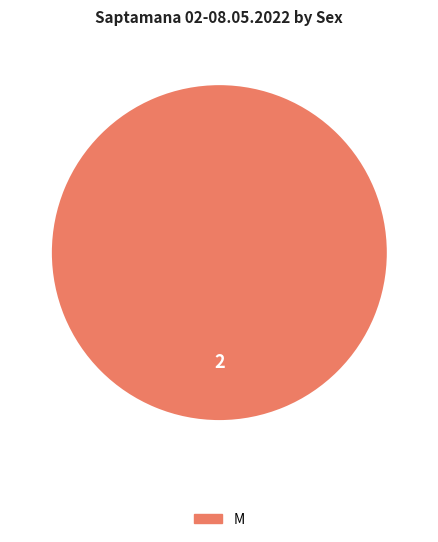

Rank the categories by value from highest to lowest.

M